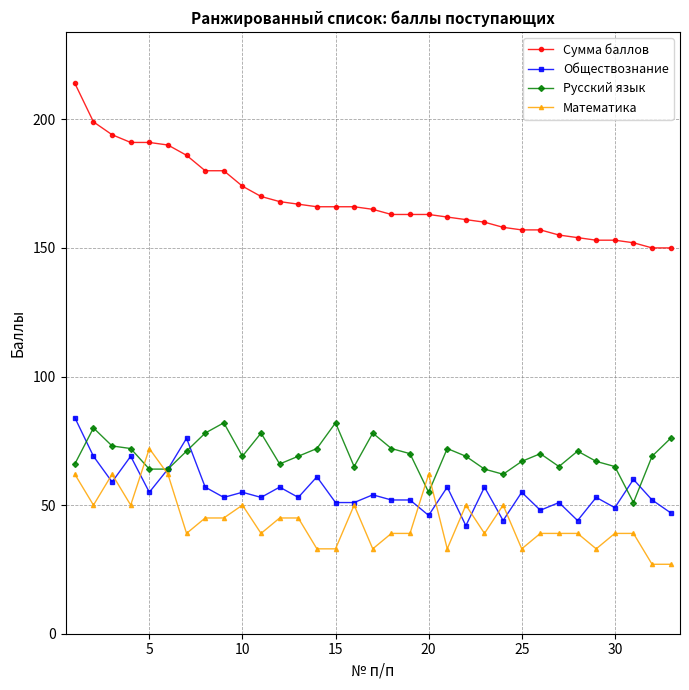

What is the maximum value for Русский язык?

82